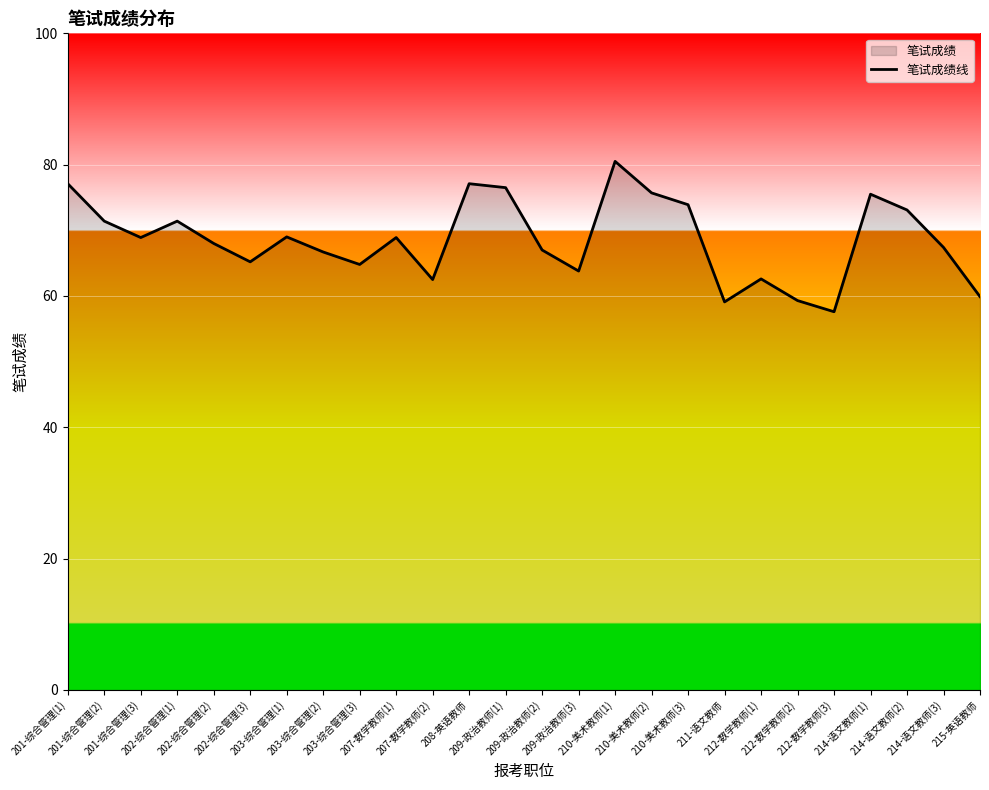

What is the label of the 14th point from the right?

209-政治教师(1)